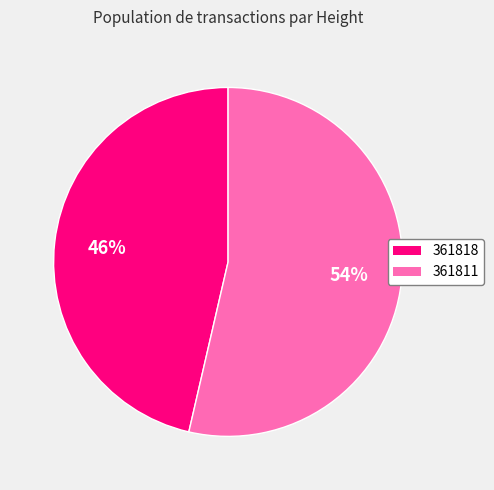

Is it true that 361818 is 57% of the pie?

False